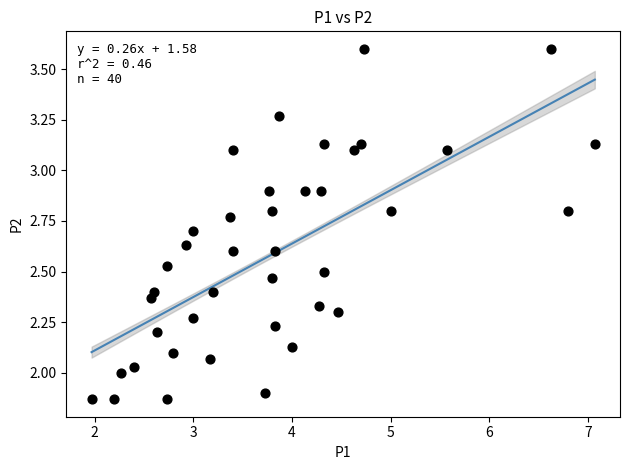

What is the range of X values (max minus min)?

5.1